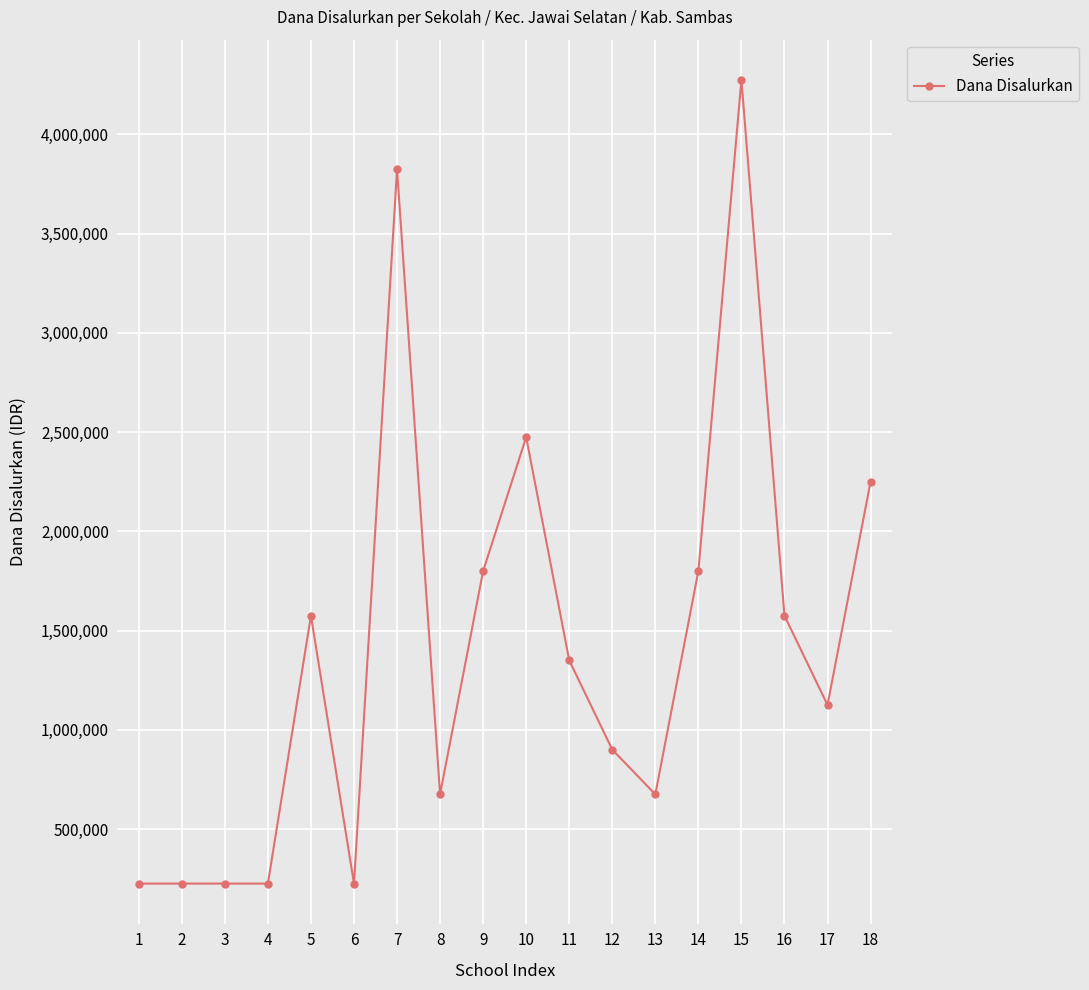

The chart shows a value of 2263588 at 11. True or false?

False